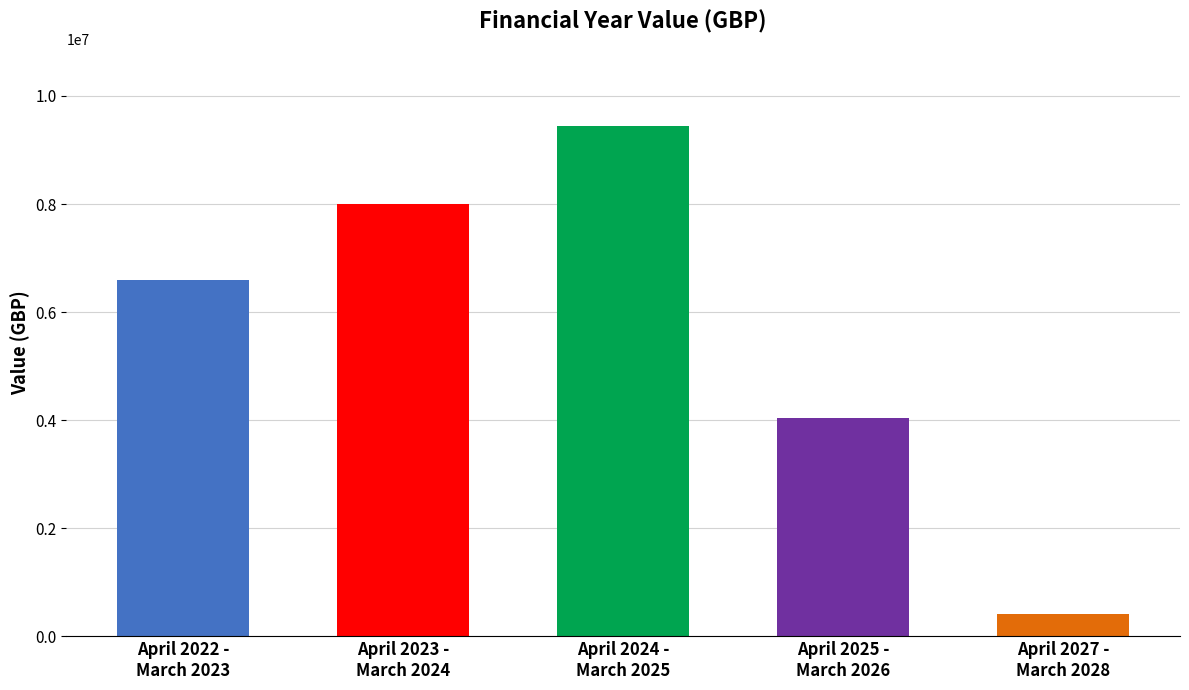

Reading right to left, what are all the values shown in this chart?

418304	4038600	9447112	8000005	6595979